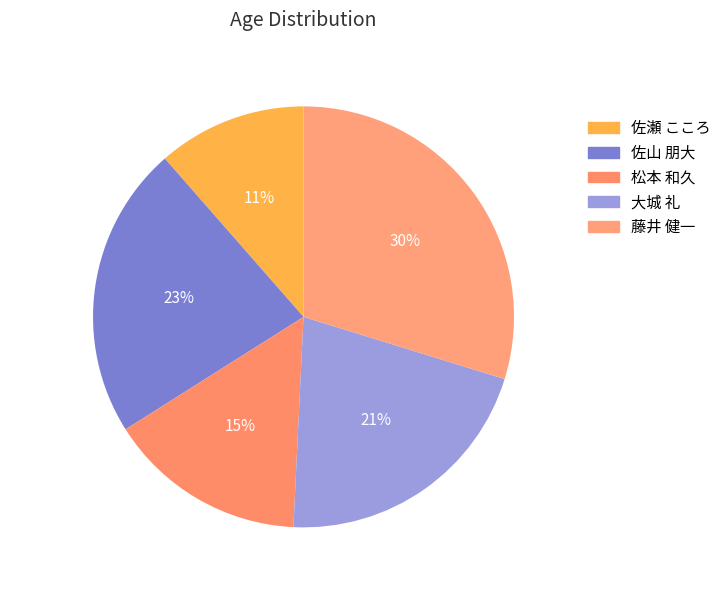

True or false: 佐山 朋大 accounts for 32% of the total.

False